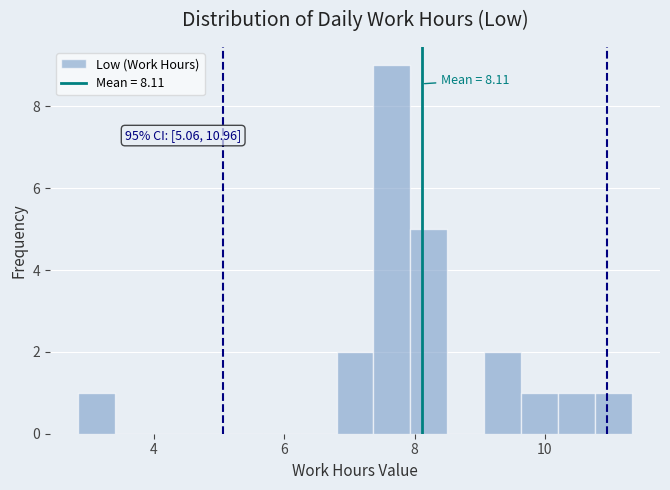

Around what value on the x-axis is the tallest bar? Give the approximate position of its centre, as read against the axis.

7.6